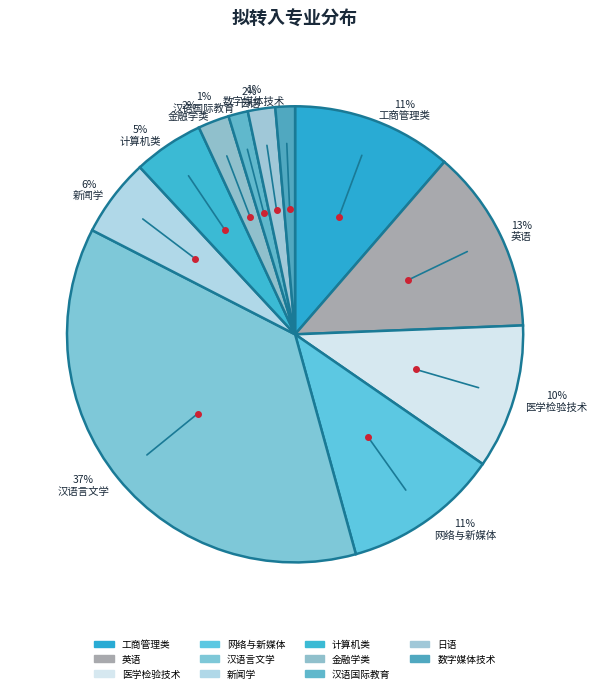

To the nearest percent, what is the average slice percentage?

9%